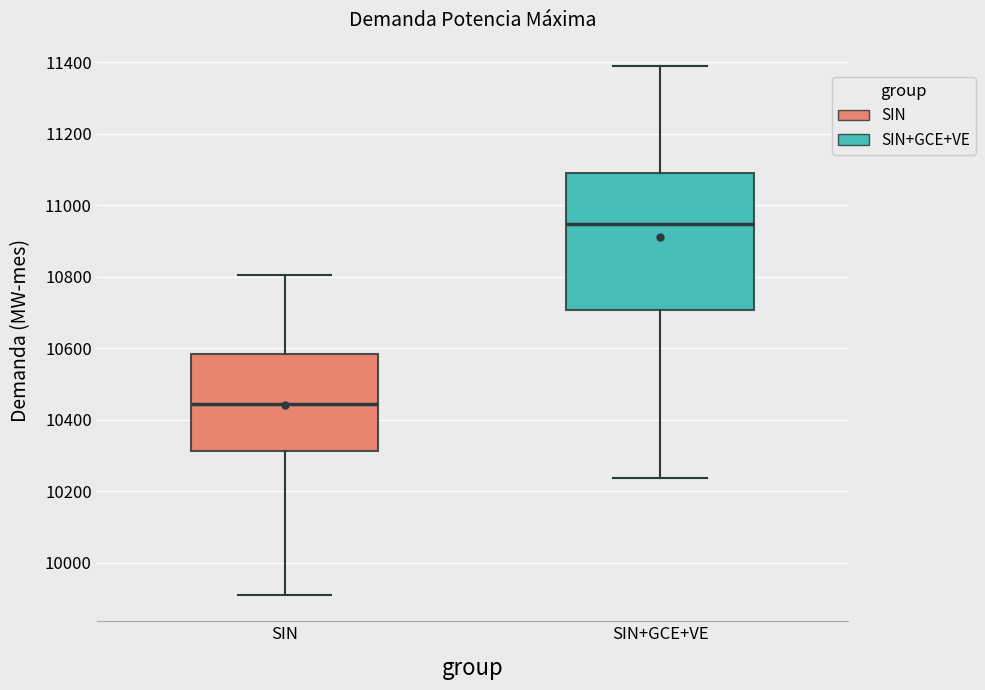

Reading left to right, transcribe this box plot: for each box, give where its median line is, the range the box spans, and where its two whiskers end, as read against the y-axis. The values are not printed on the chart, so give them approximately, as read against the axis.

SIN: median 10440, box 10320 to 10580, whiskers 9920 to 10800
SIN+GCE+VE: median 10940, box 10700 to 11080, whiskers 10240 to 11380